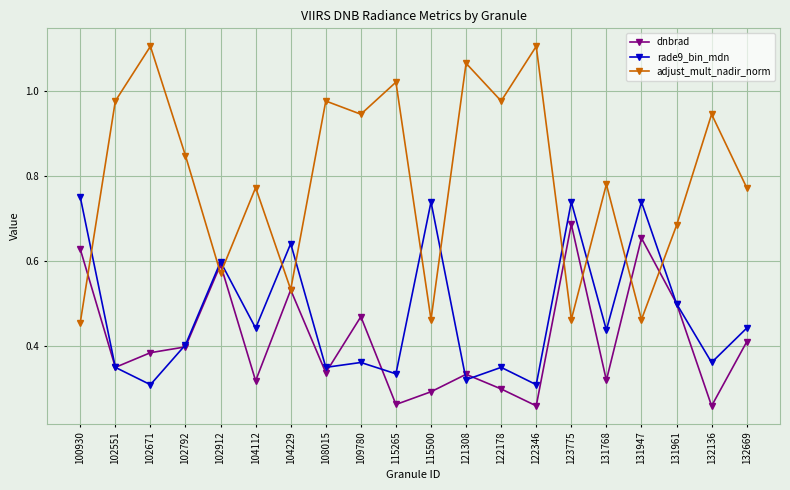

The value of rade9_bin_mdn at 102912 is 0.6. True or false?

True